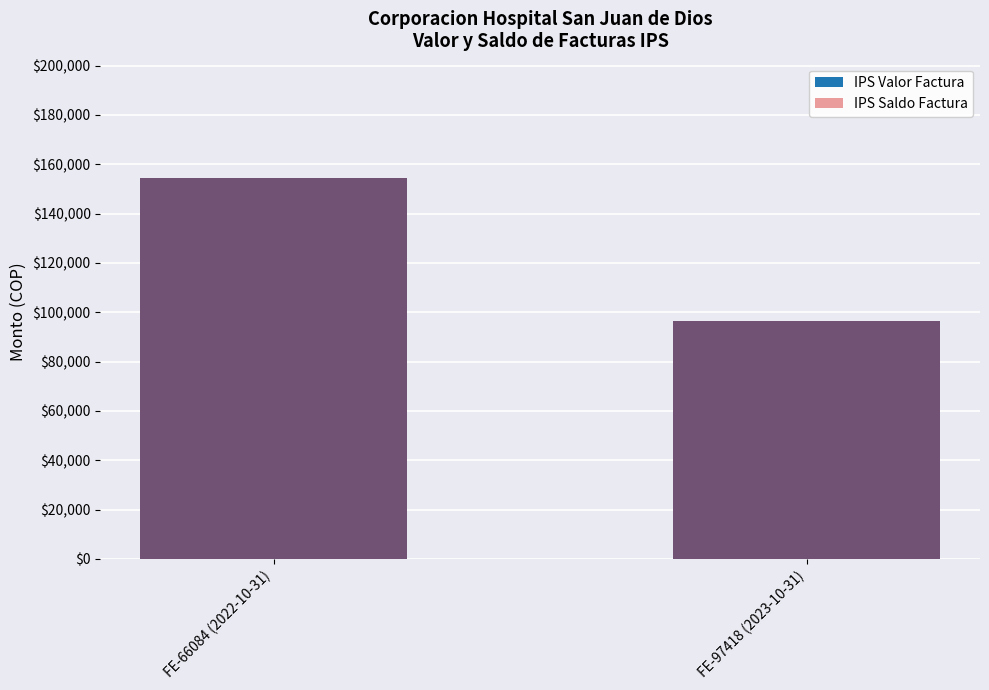

What is the value of the IPS Valor Factura bar at the 1st from the left?

154436